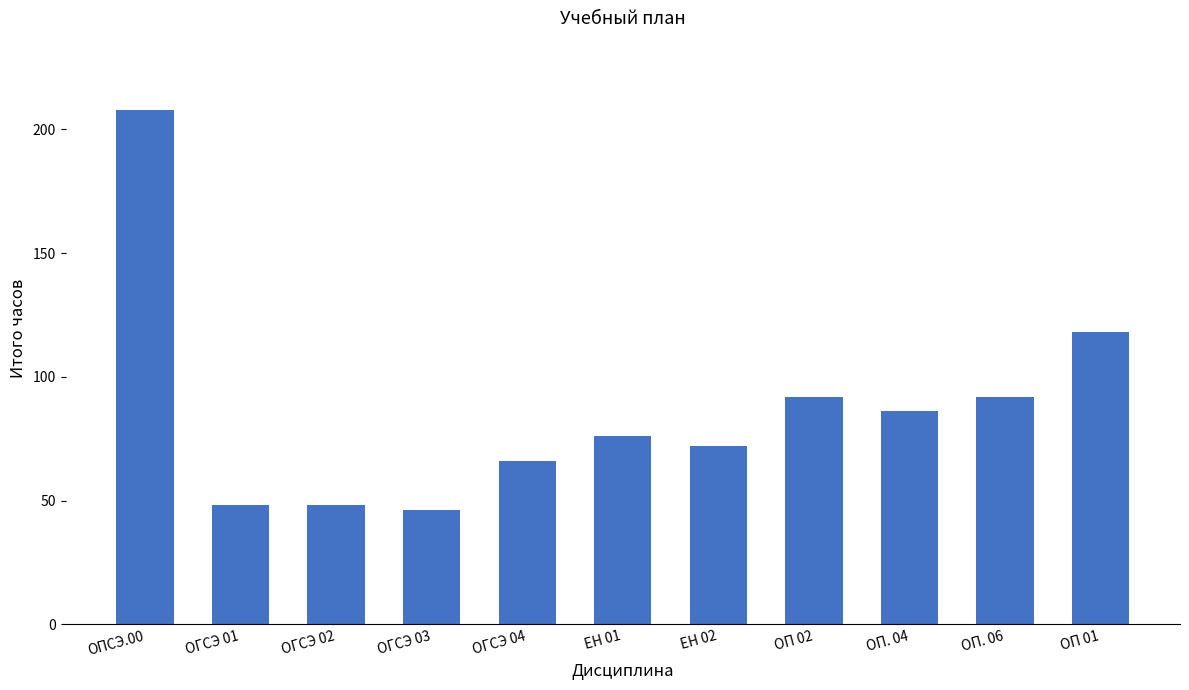

What is the greatest value displayed?

208